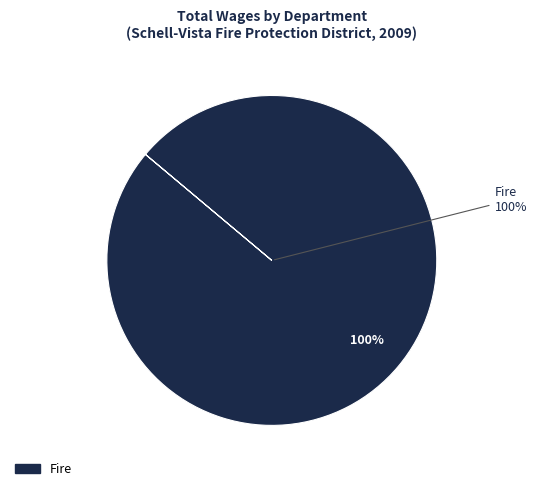

To the nearest percent, what portion does Fire represent?

100%